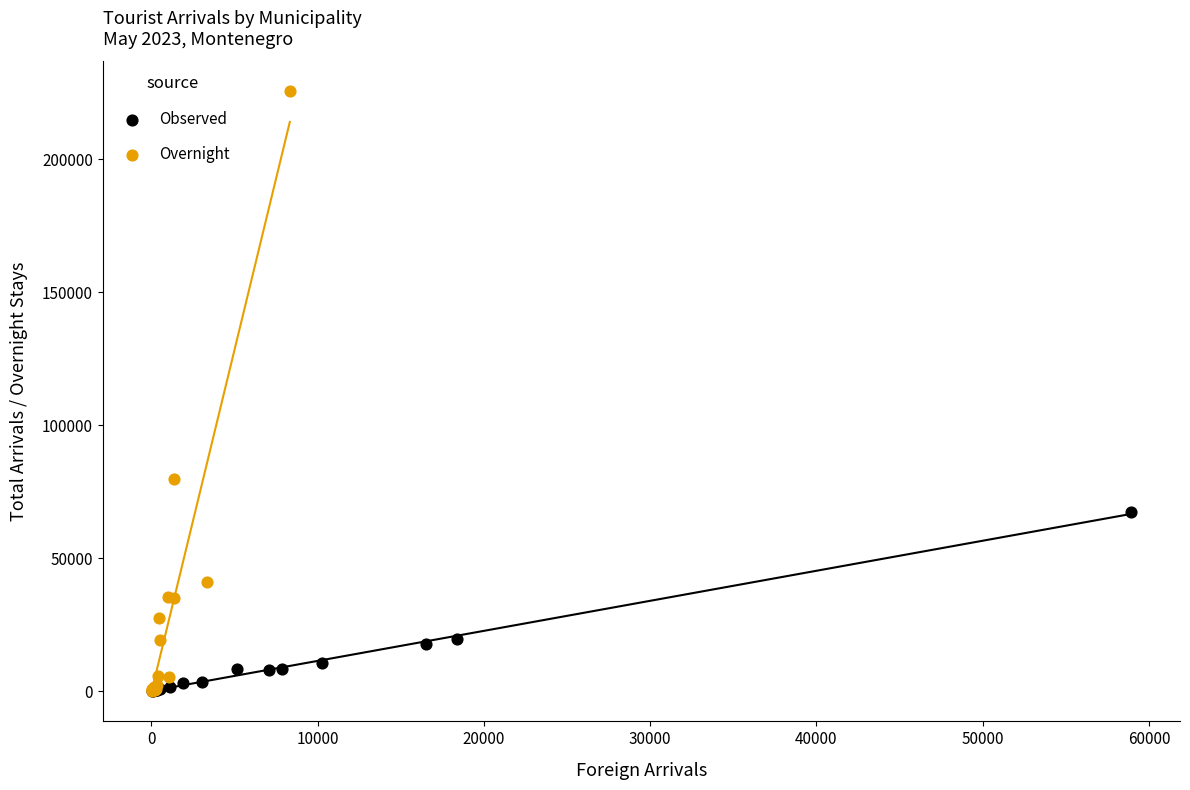

Which series has the largest Y range (max minus min)?

Overnight